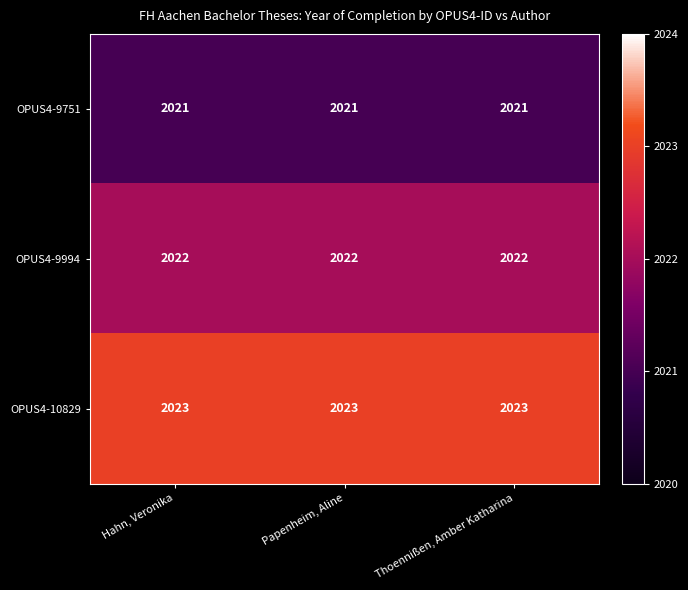

The value of OPUS4-9994 at Thoennißen, Amber Katharina is 2022. True or false?

True